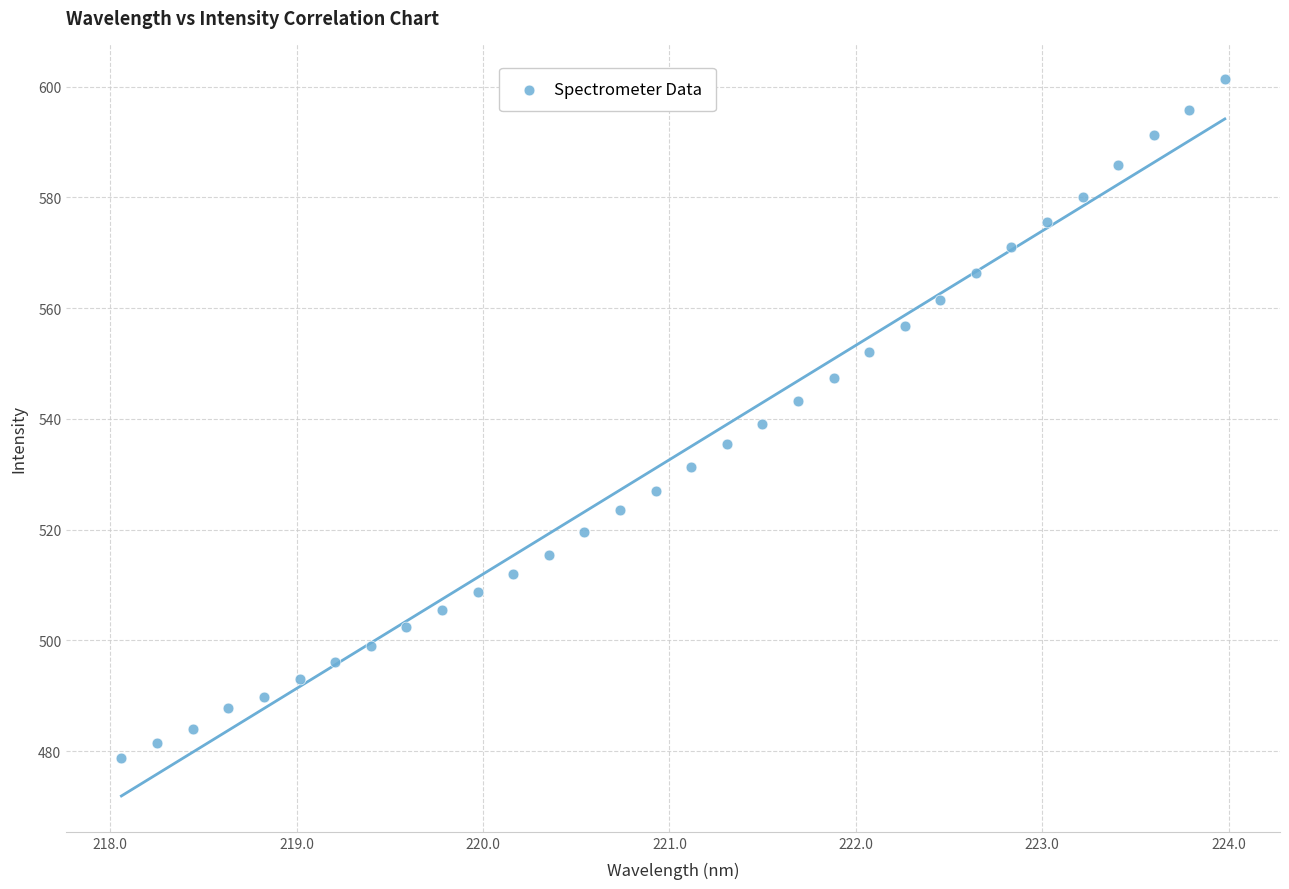

What is the range of X values (max minus min)?

5.9